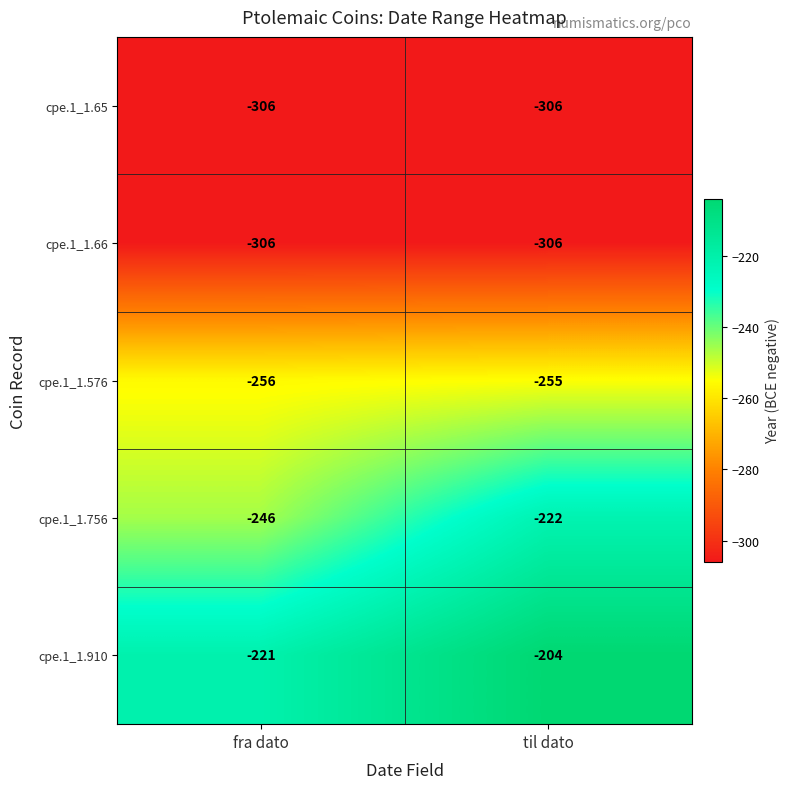

Reading right to left, extract all data points from this chart.

cpe.1_1.65: til dato=-306	fra dato=-306
cpe.1_1.66: til dato=-306	fra dato=-306
cpe.1_1.576: til dato=-255	fra dato=-256
cpe.1_1.756: til dato=-222	fra dato=-246
cpe.1_1.910: til dato=-204	fra dato=-221